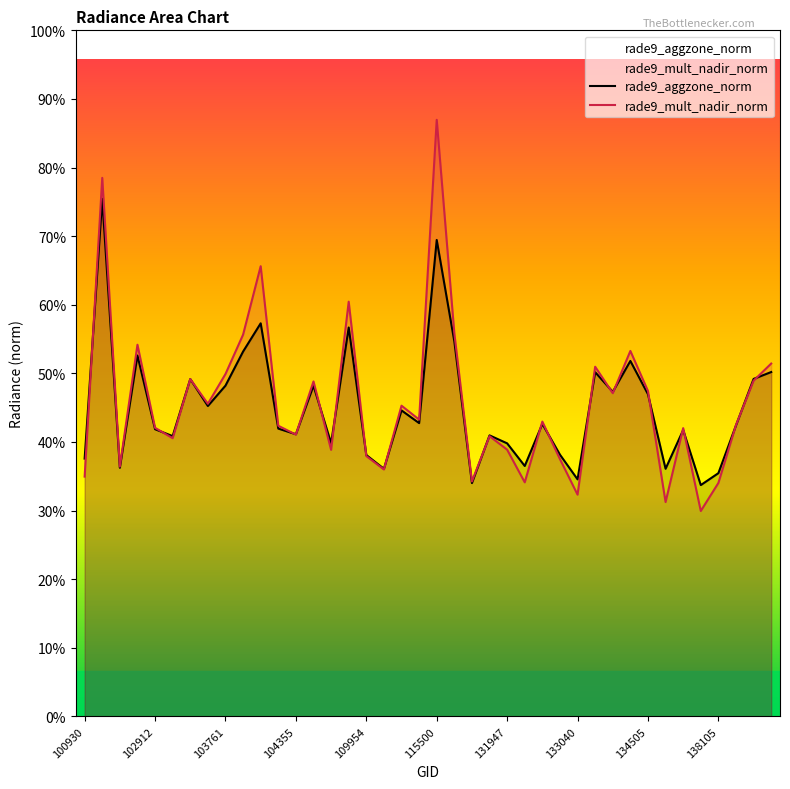

Is it true that rade9_aggzone_norm equals 13.7 at 10?

False